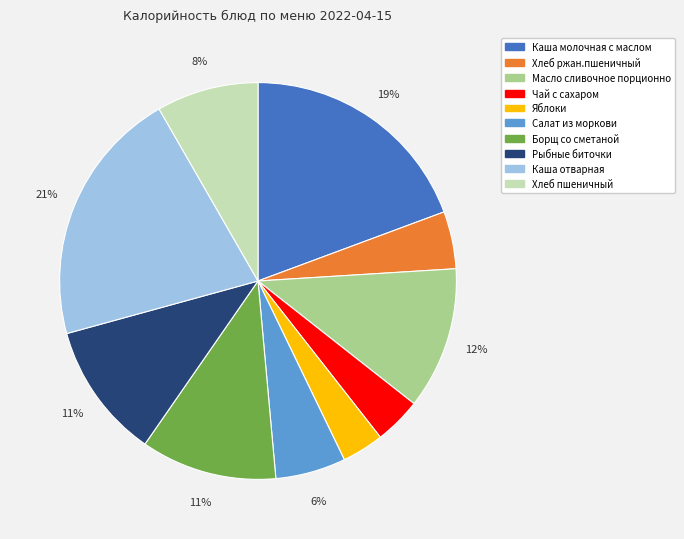

How many segments does this pie chart have?

10